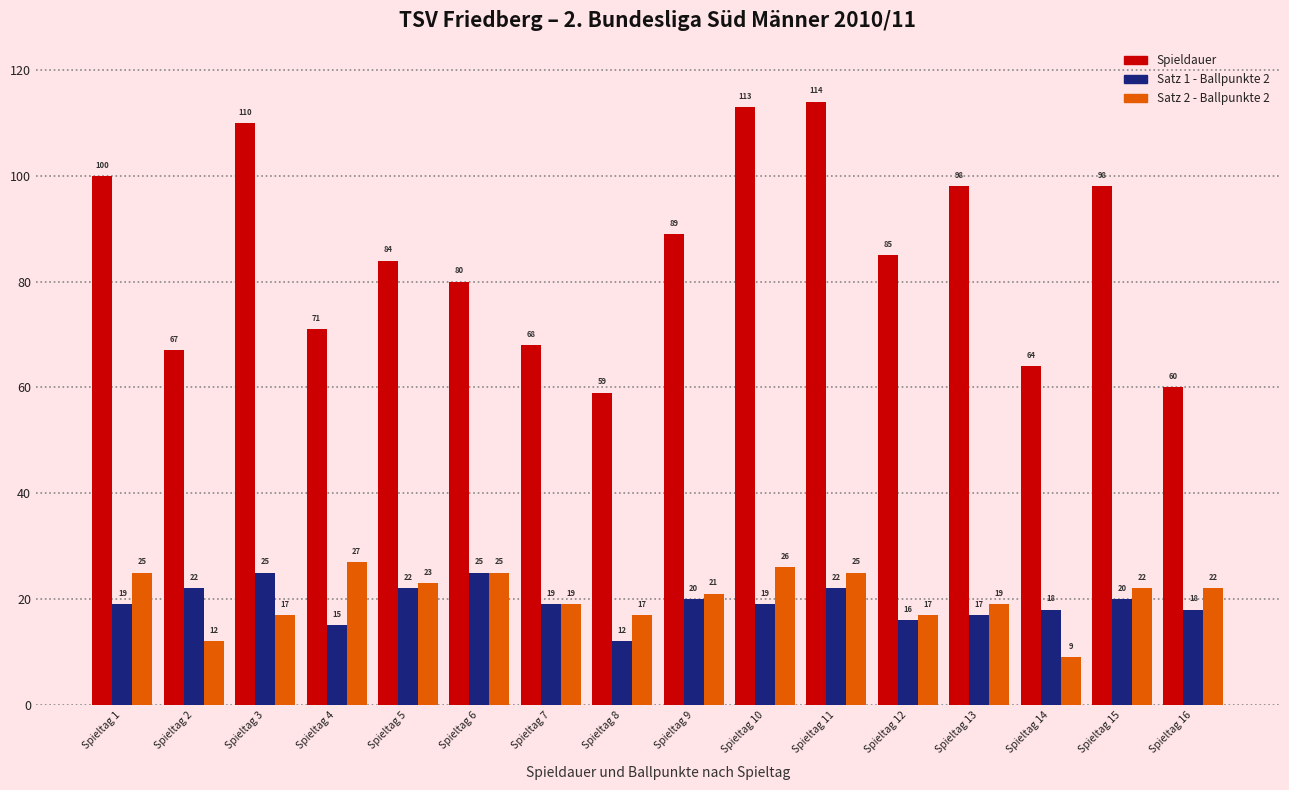

Count the number of categories in the chart.

16